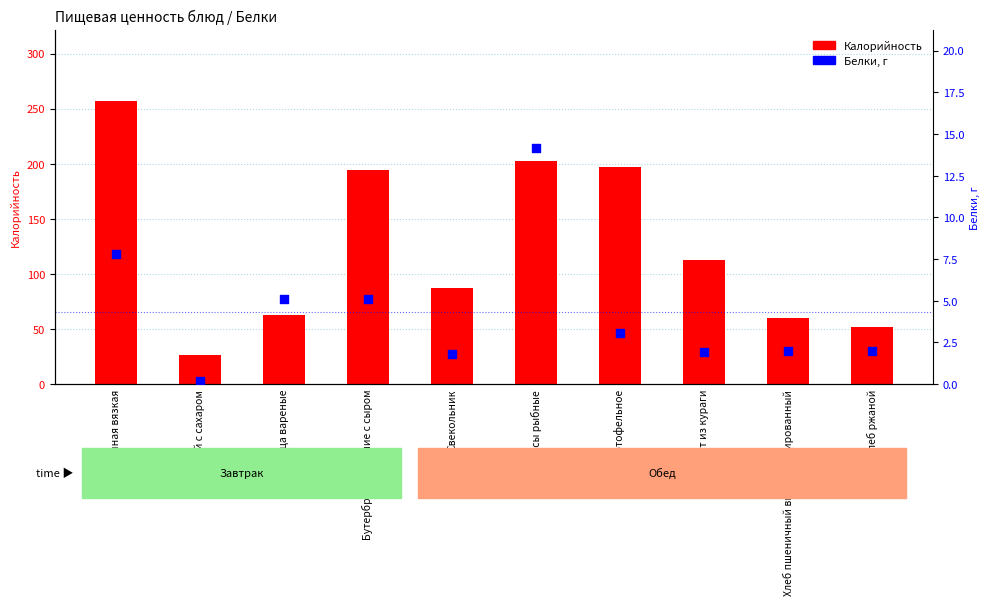

What are all the series names shown in the legend?

Калорийность, Белки, г